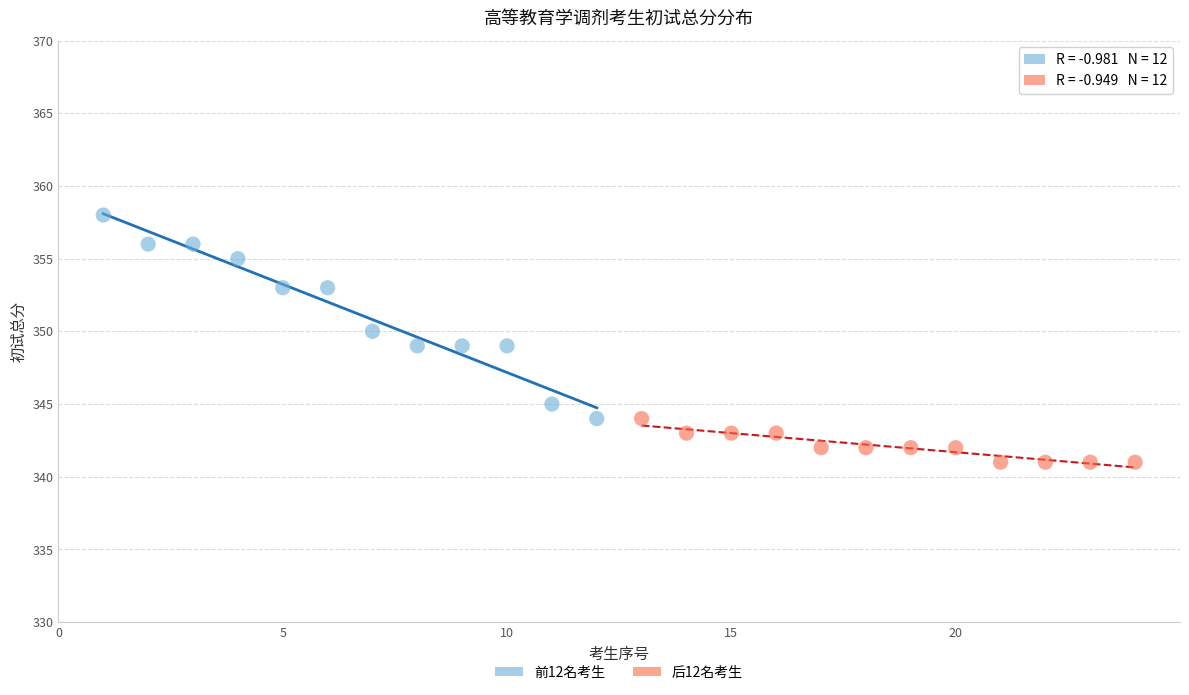

Which series contains the highest Y value?

前12名考生